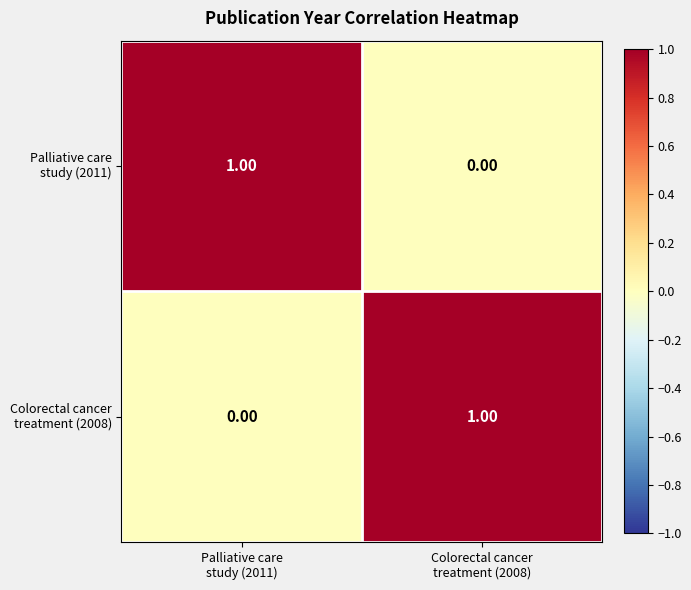

How many data points does each series have?

2